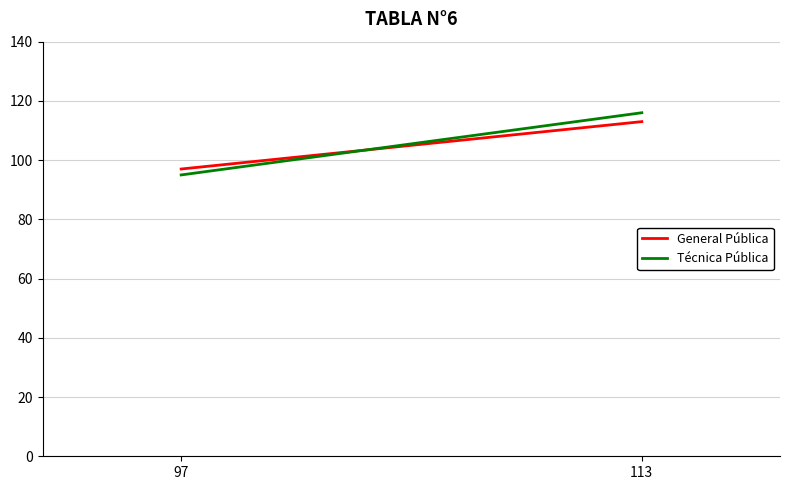

The Técnica Pública series shows 95 at 97. True or false?

True